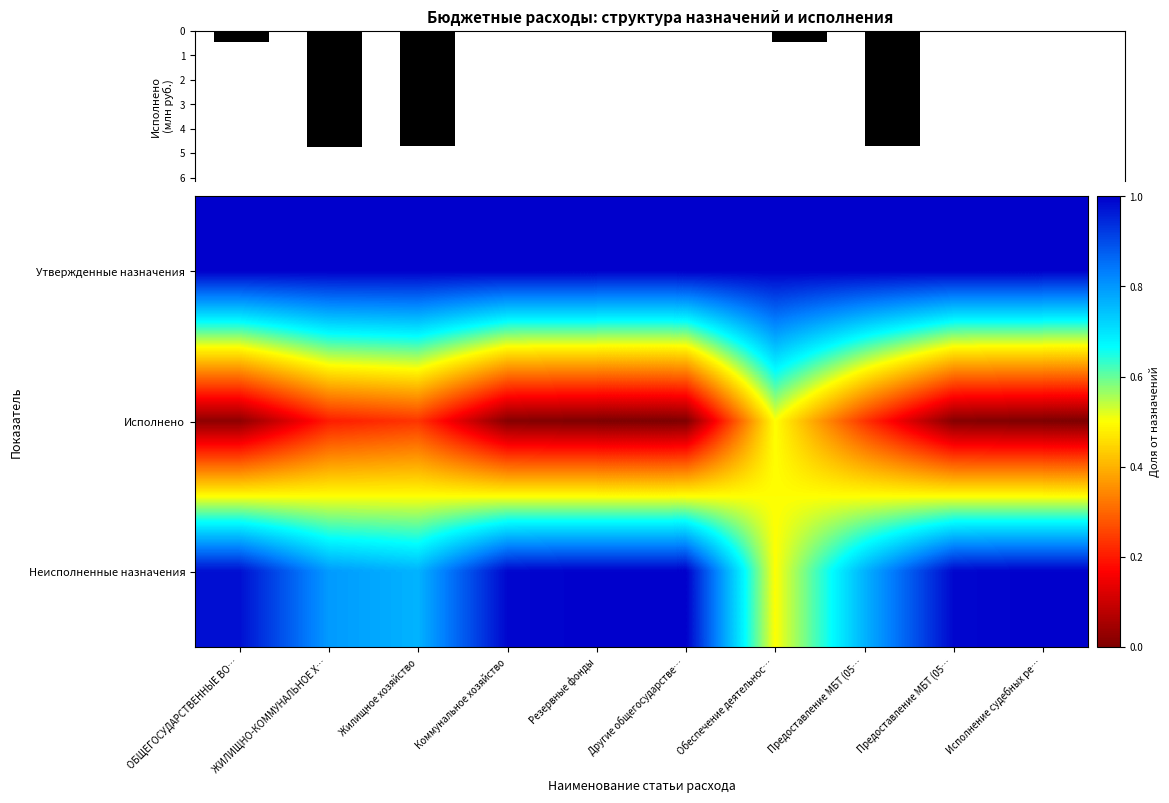

Which series has the largest range (max minus min)?

Исполнено (млн руб.)